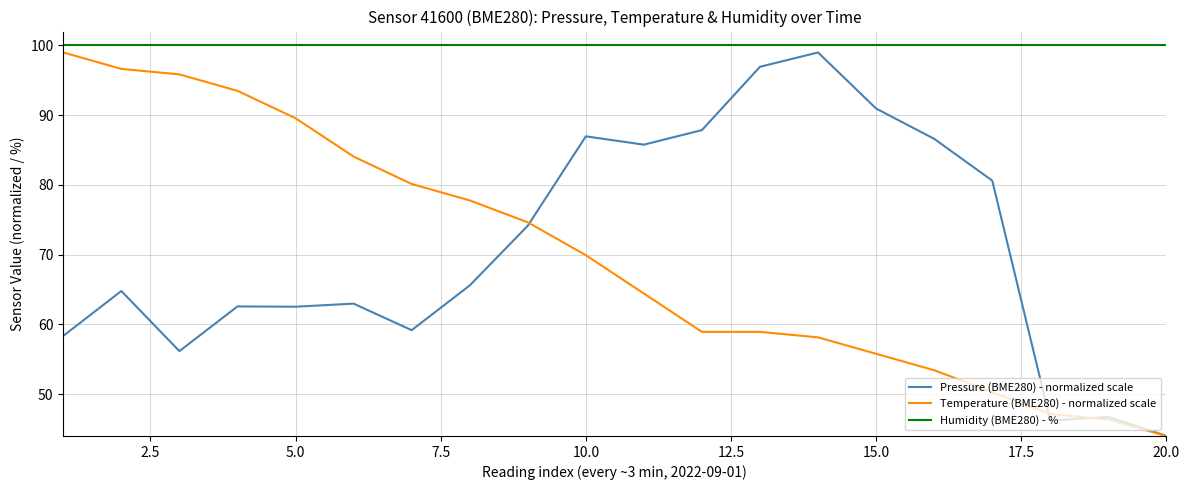

True or false: Humidity (BME280) - % and Pressure (BME280) - normalized scale cross at least once.

False